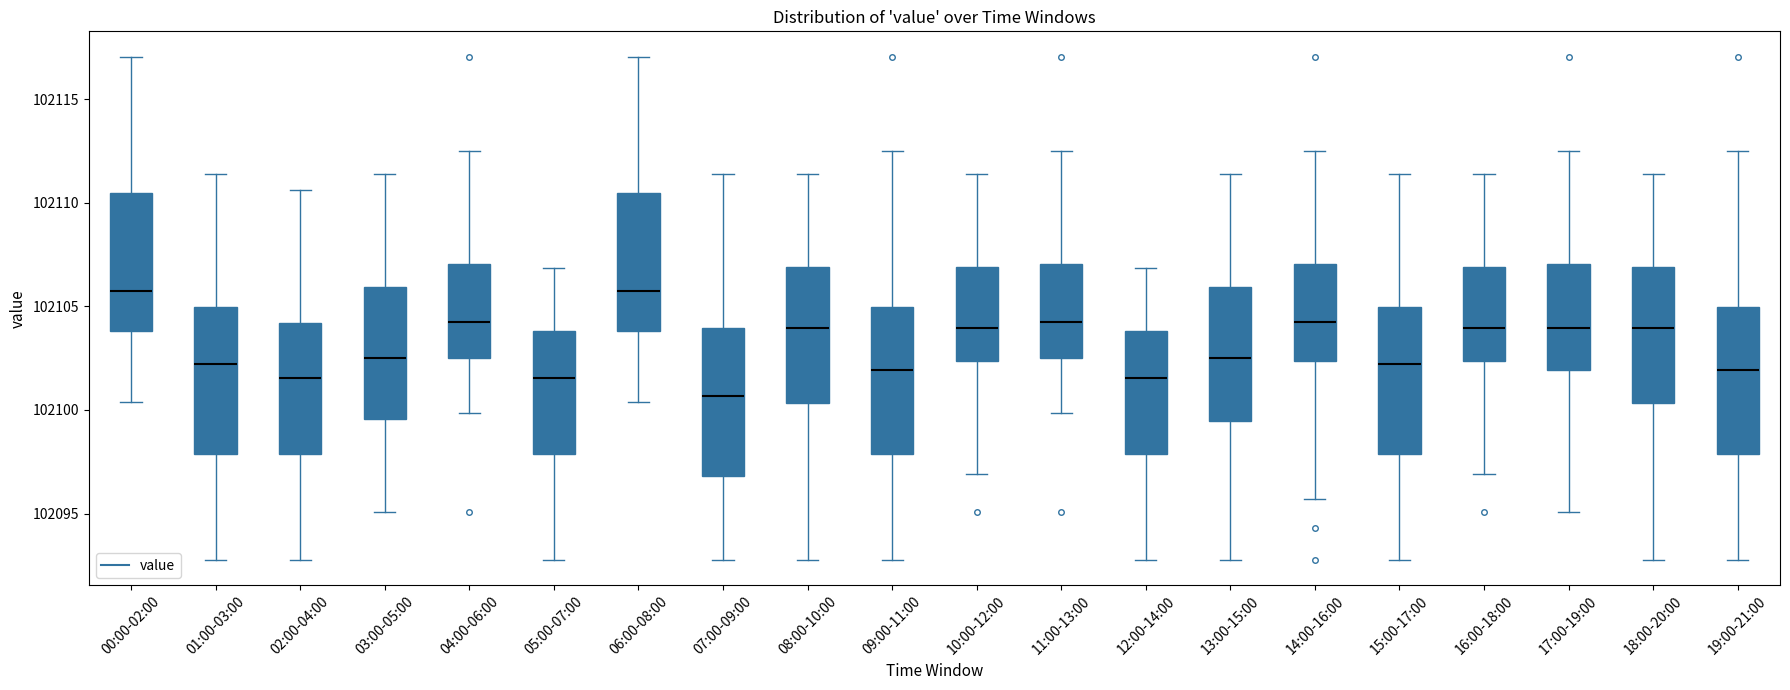

Which box's median line is the lowest?

07:00-09:00